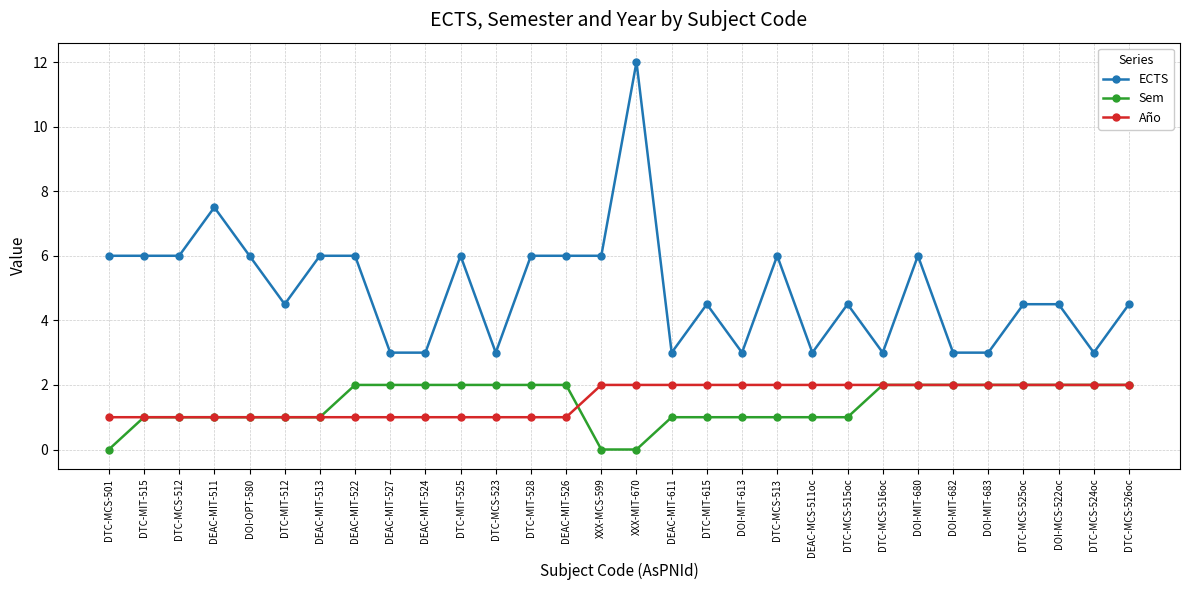

Read the ECTS value at DTC-MCS-512.

6.0